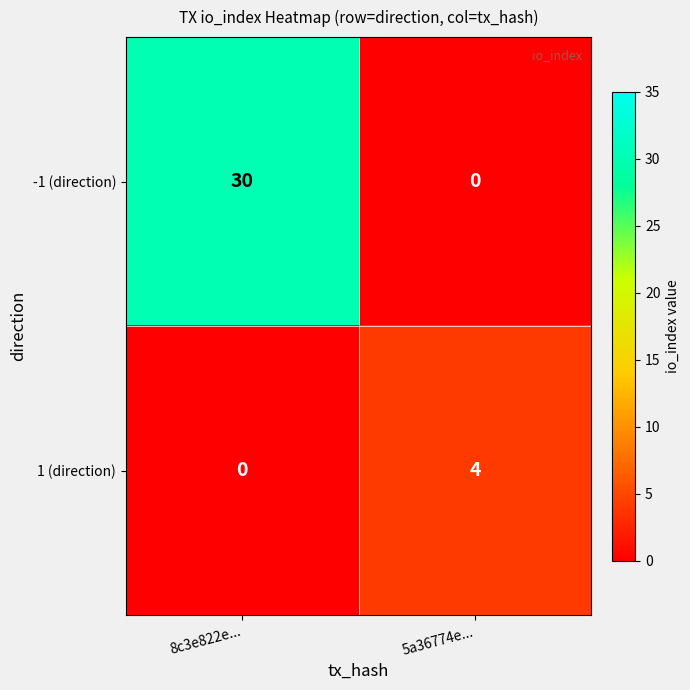

Is it true that -1 (direction) equals 49 at 8c3e822e...?

False